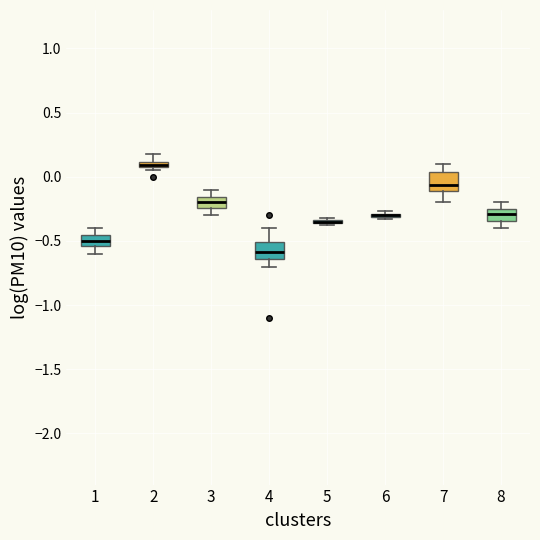

Where is the upper edge of the box at x = 8 on the y-axis? The values are not printed on the chart, so give them approximately, as read against the axis.

-0.25